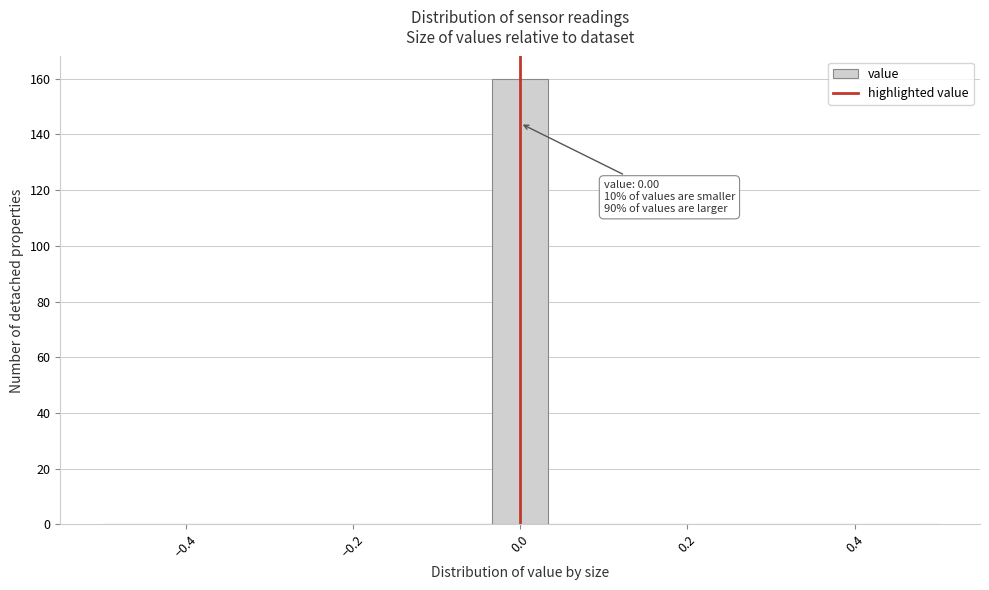

Read against the x-axis, roughly where is the centre of the tallest bar?

0.00